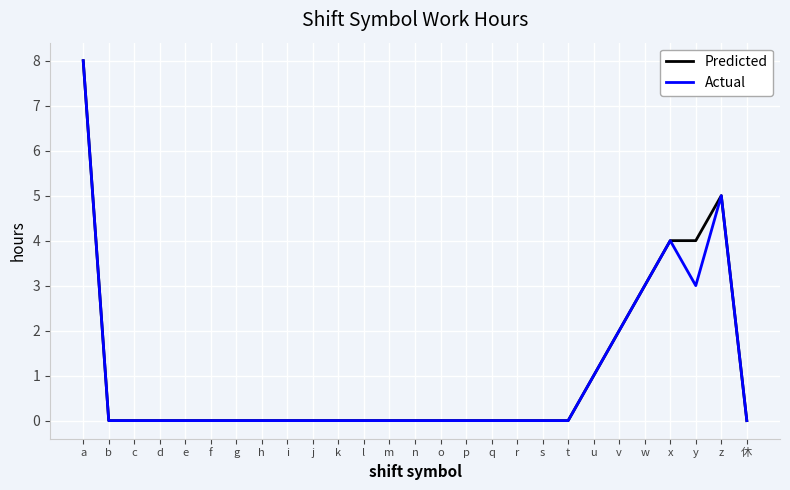

What is the difference between the highest and lowest values at y?

1